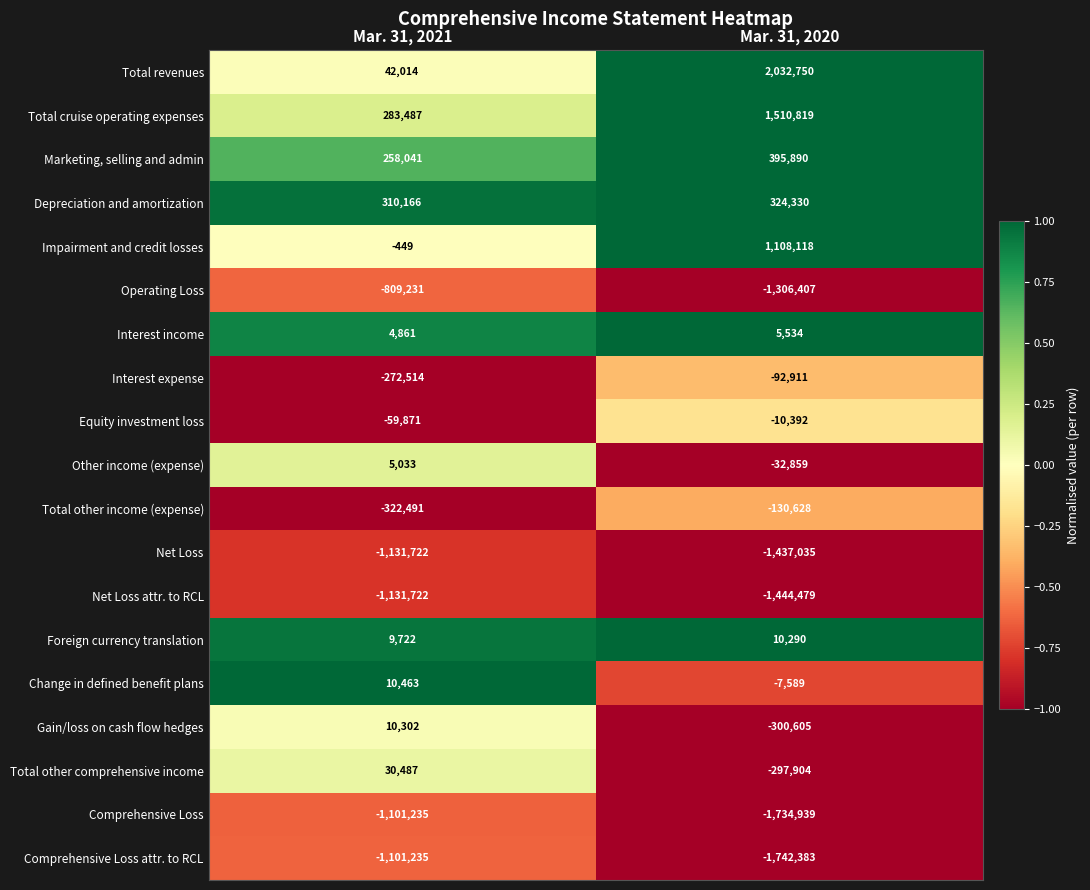

What is the greatest value displayed?

2032750